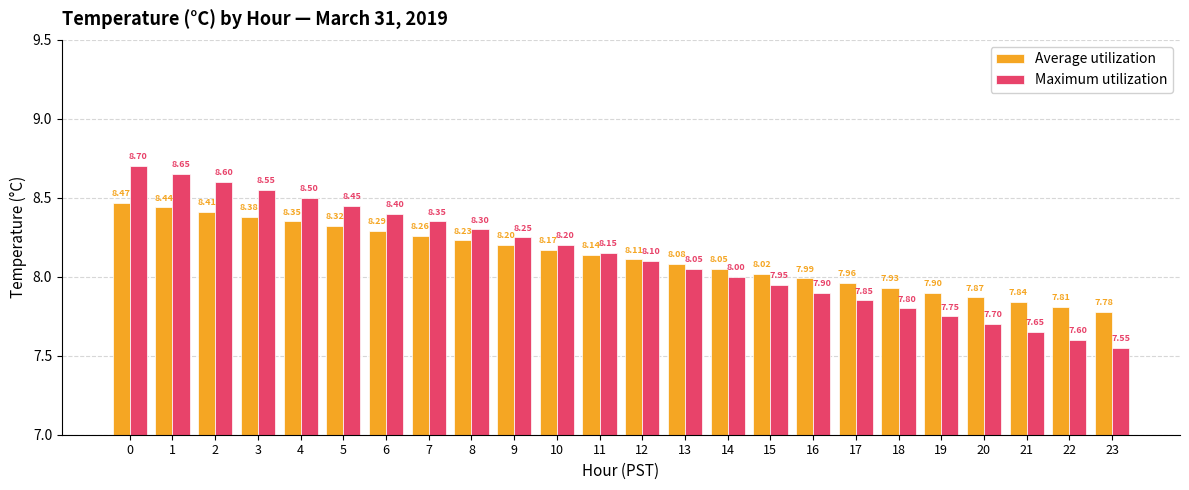

How many bars are there in total?

48